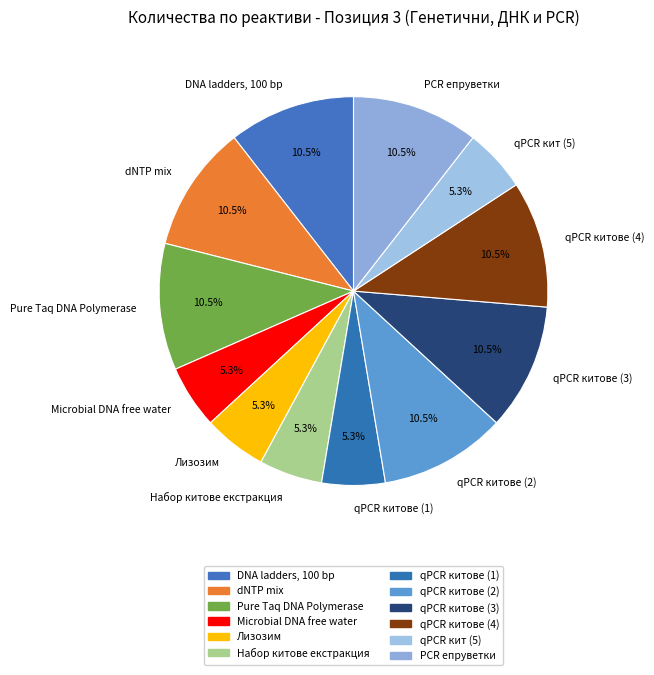

Which has a higher value, DNA ladders, 100 bp or Лизозим?

DNA ladders, 100 bp